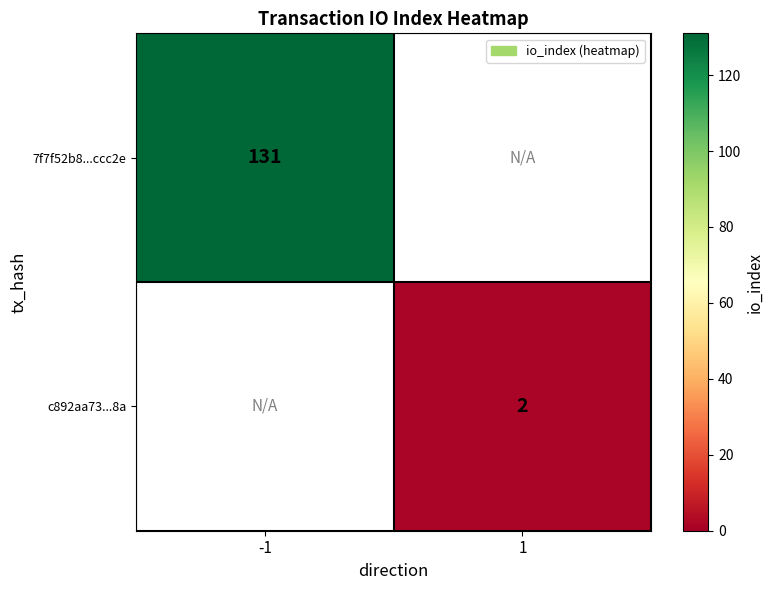

How many series are shown in this chart?

2